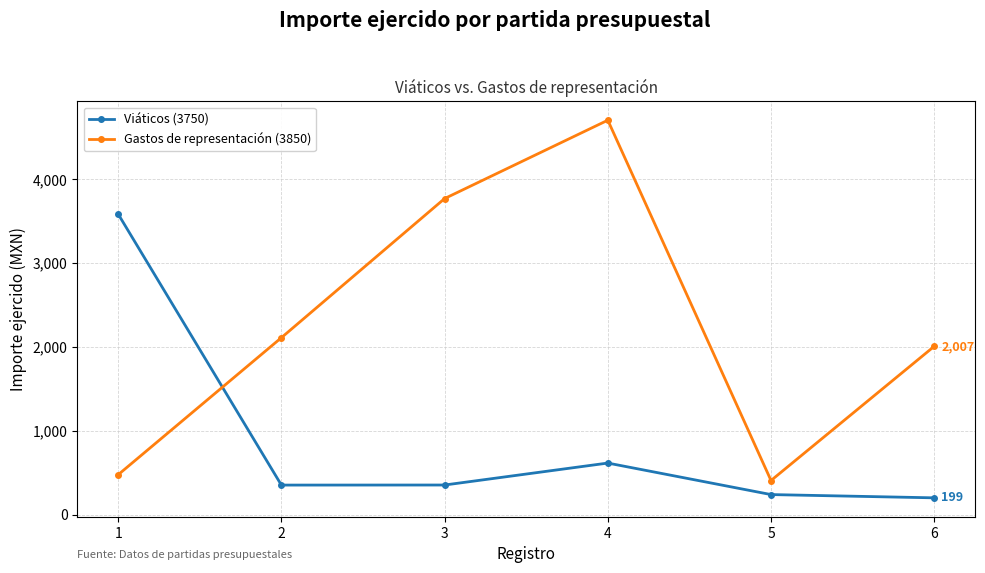

Which series has the largest range (max minus min)?

Gastos de representación (3850)